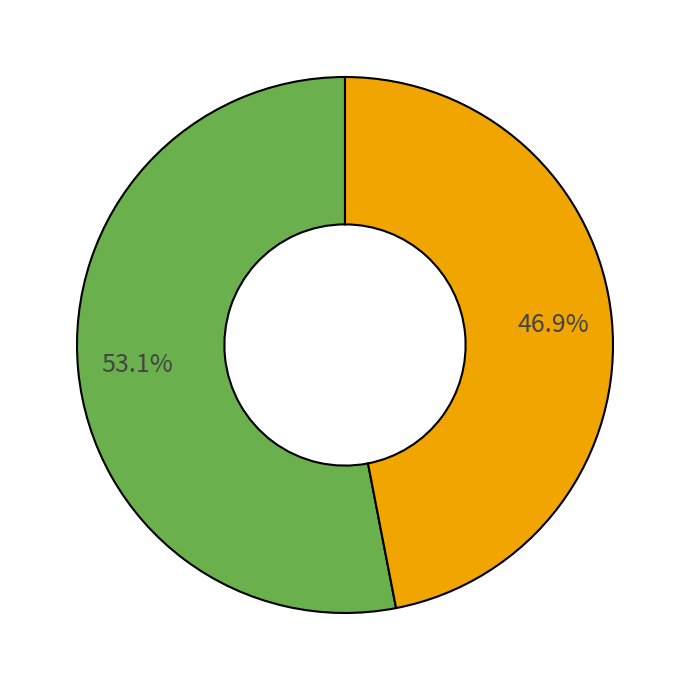

Is there a majority slice in this chart?

Yes